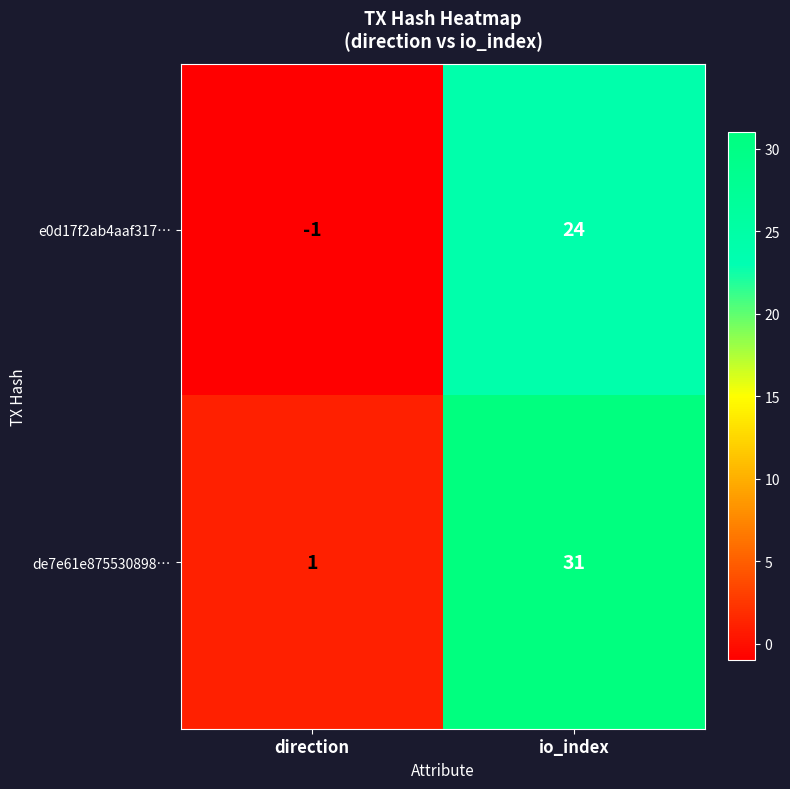

Rank the series by their average value, from highest to lowest.

de7e61e875530898…, e0d17f2ab4aaf317…